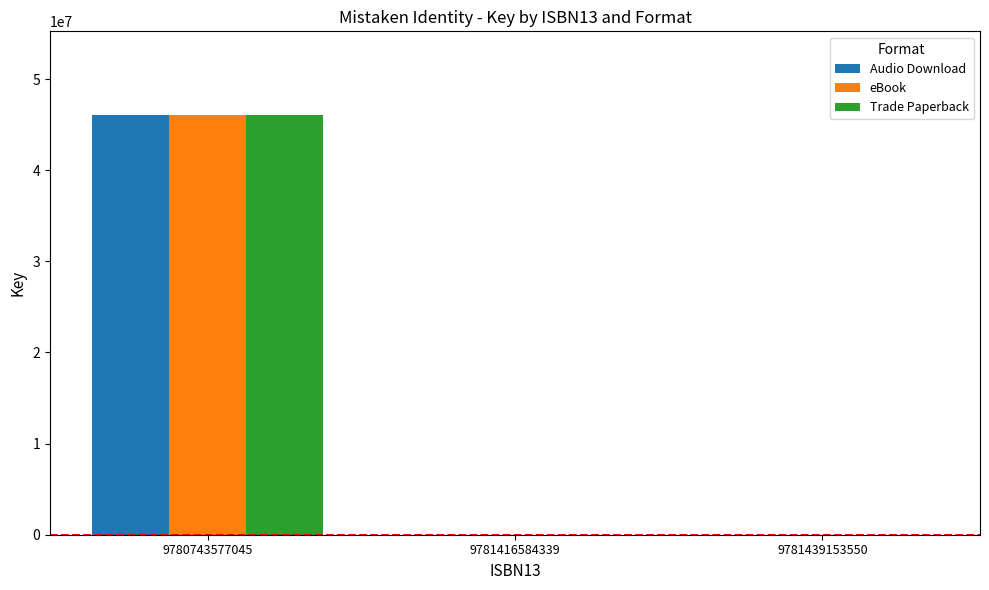

Are the bars horizontal?

No